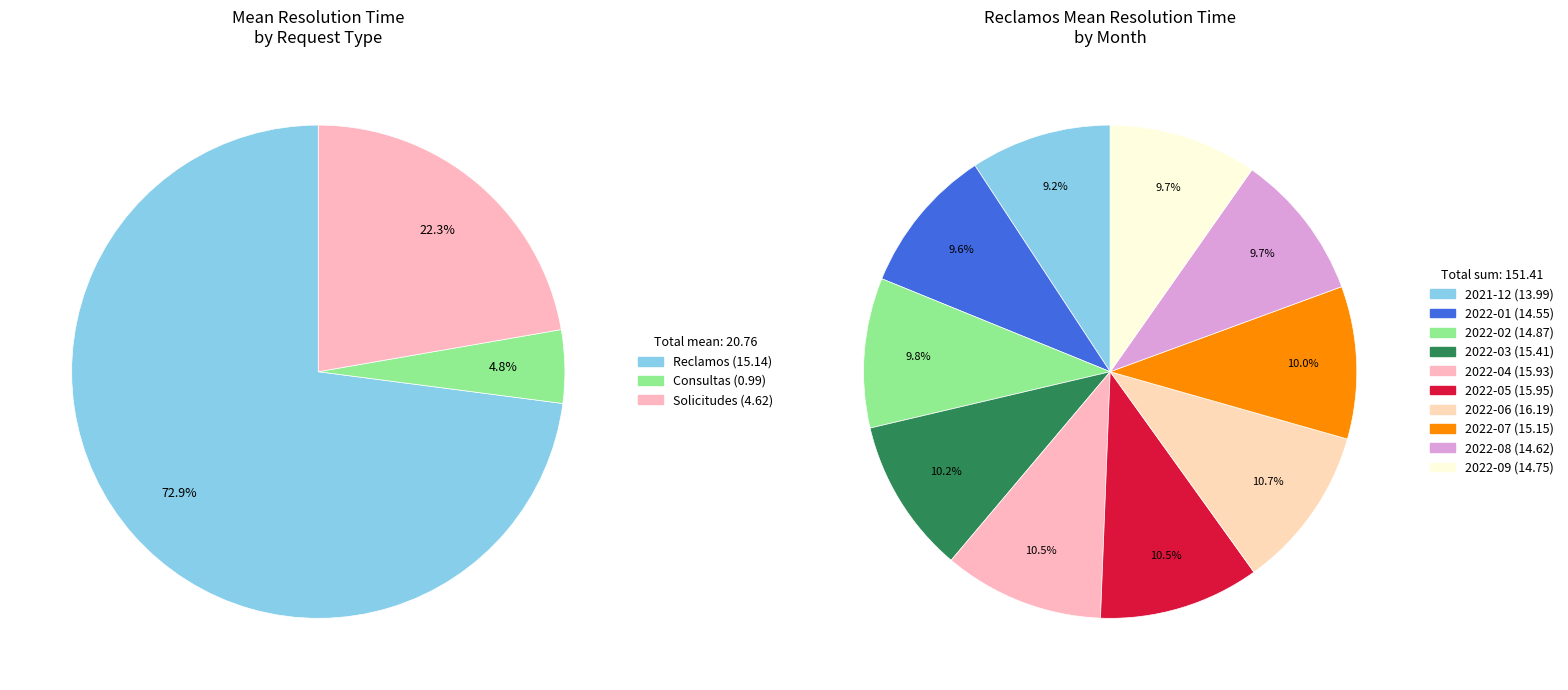

What percentage is NOT represented by 2022-04?

89.5%